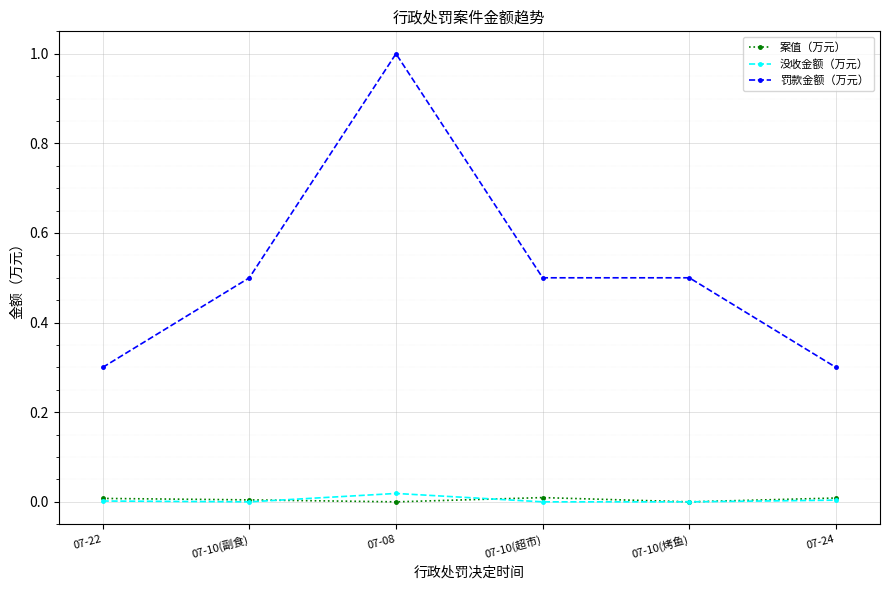

How many lines are shown in the chart?

3